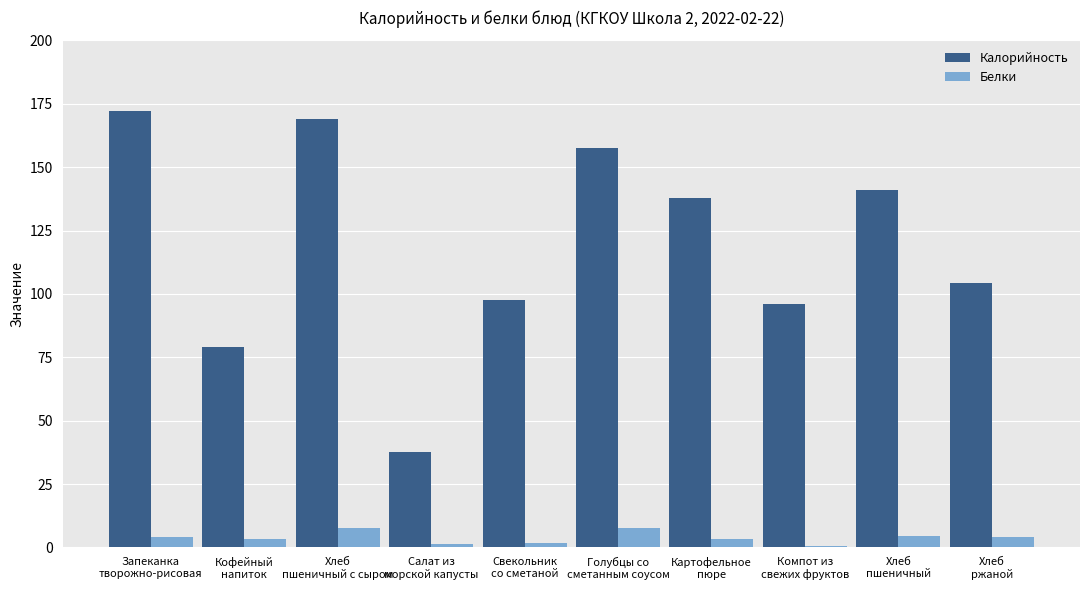

What is the sum of all Калорийность values?

1192.5